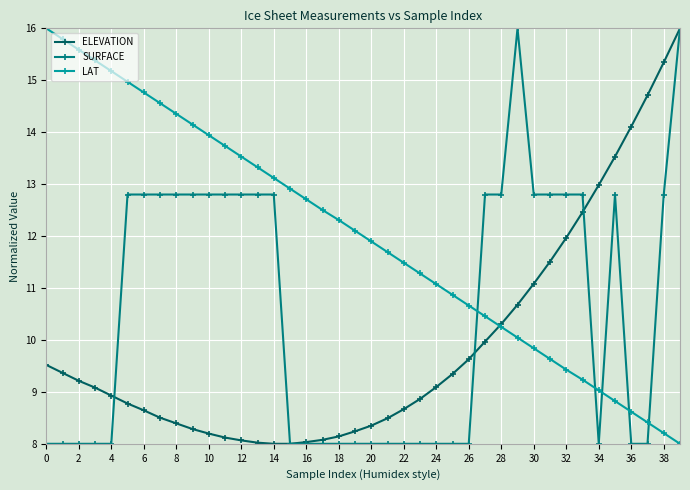

Which series has the largest total across all categories?

LAT